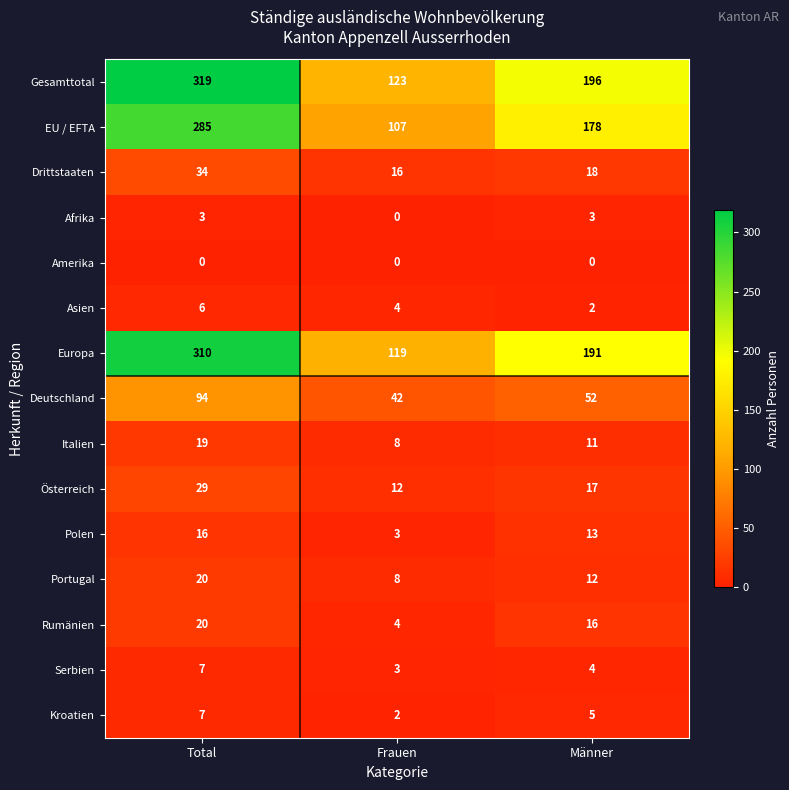

Is it true that Deutschland equals 94 at Total?

True